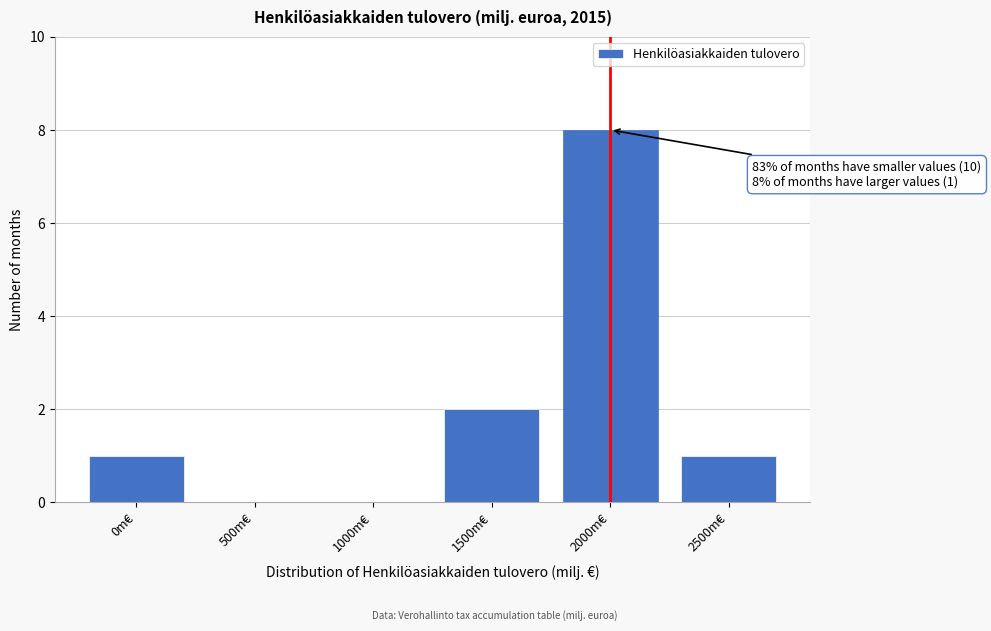

Reading left to right, transcribe all the data shown in this chart.

0m€=1	500m€=0	1000m€=0	1500m€=2	2000m€=8	2500m€=1